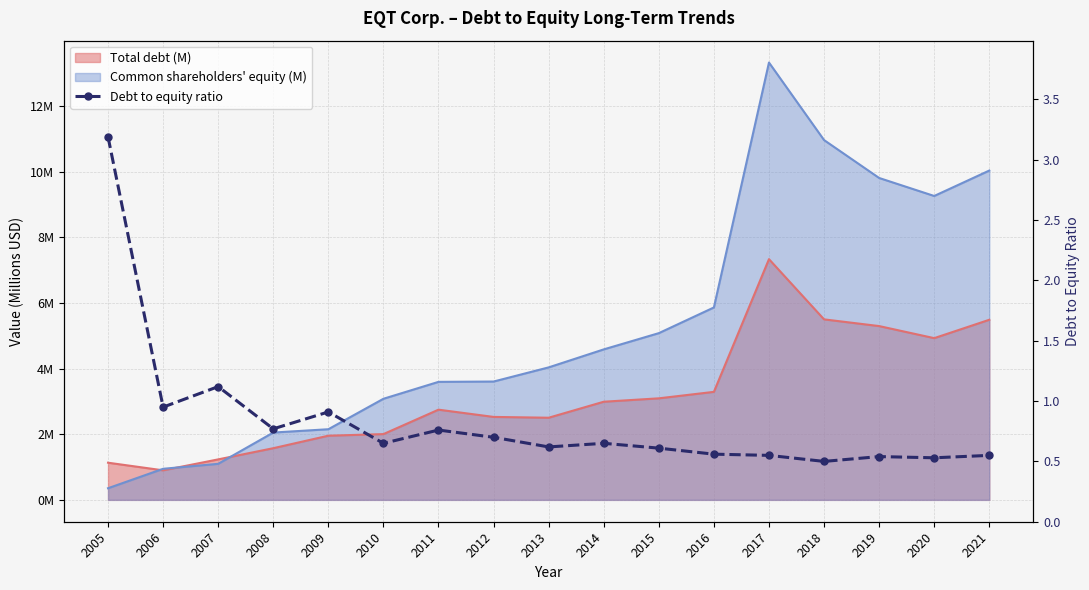

What is the change in value from 2008 to 2009?

+0.1